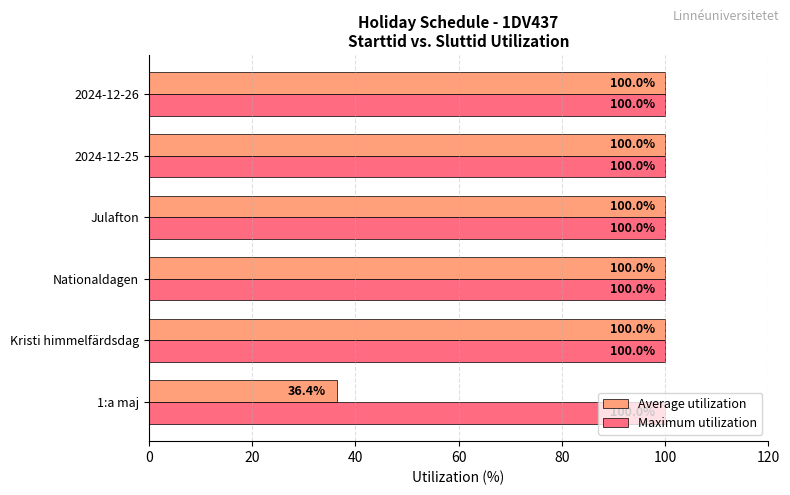

The value of Maximum utilization at 1:a maj is 100.0. True or false?

True